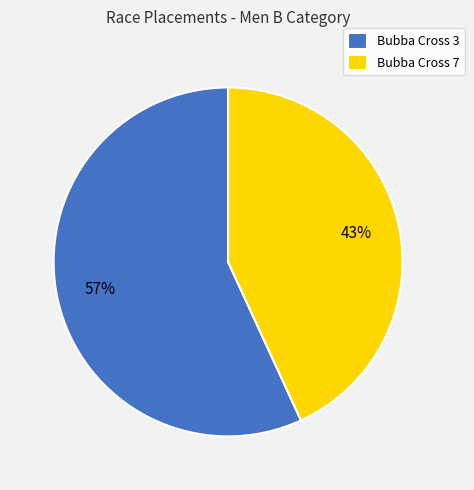

Is there any slice that represents more than half of the pie?

Yes